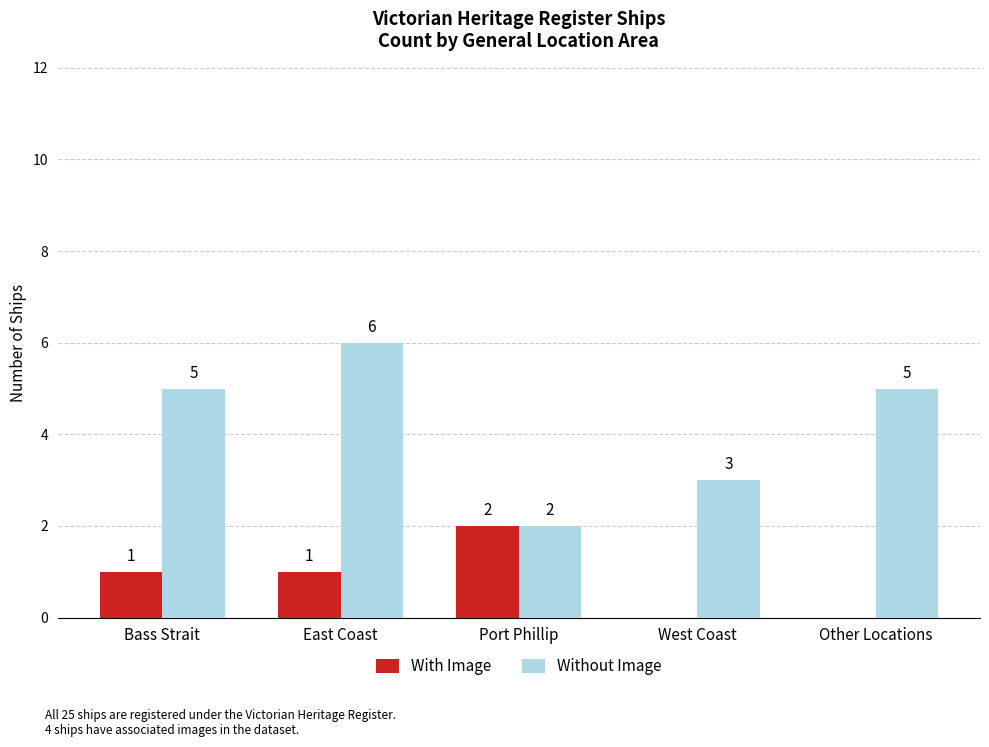

Which series has the widest spread of values?

Without Image